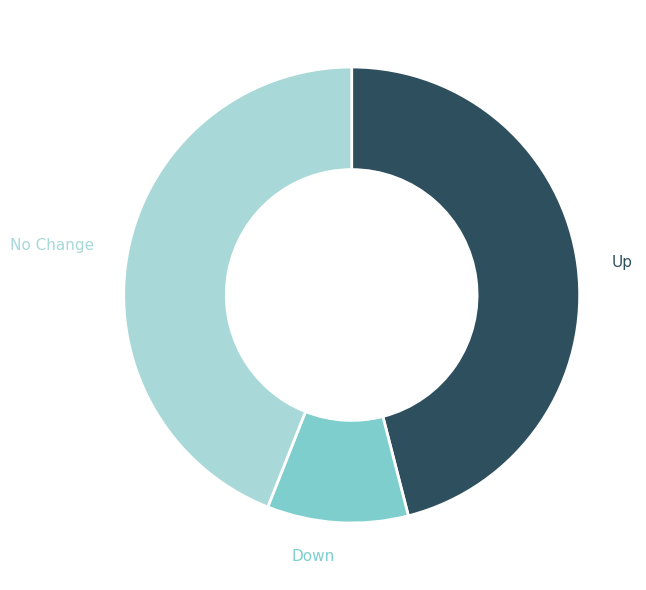

Rank the categories by value from lowest to highest.

Down, No Change, Up